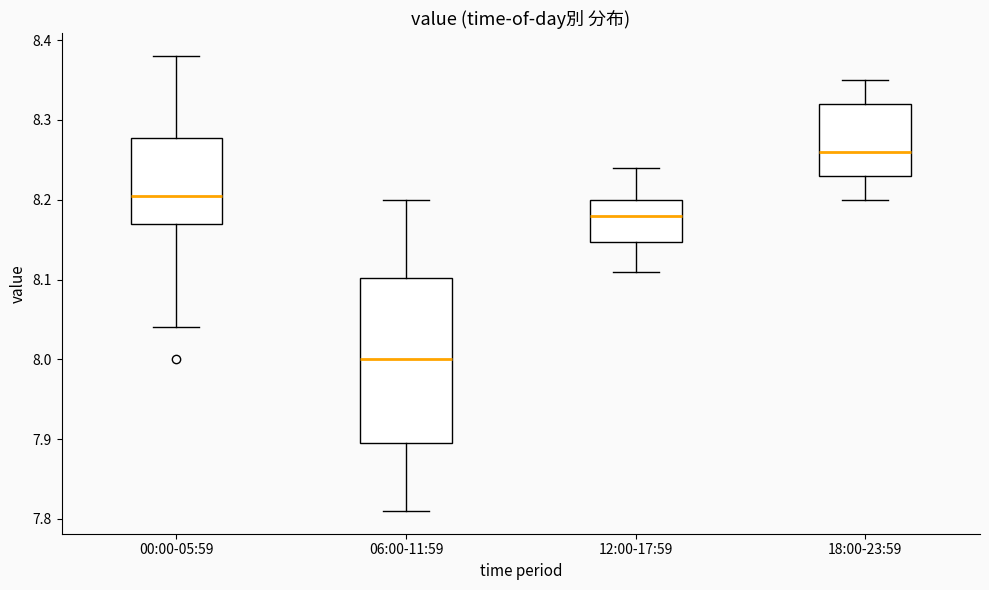

Reading left to right, read every box against the y-axis: the position of its median line, the range the box covers, and the ends of its whiskers. The values are not printed on the chart, so give them approximately, as read against the axis.

00:00-05:59: median 8.21, box 8.17 to 8.28, whiskers 8.04 to 8.38
06:00-11:59: median 8.00, box 7.90 to 8.10, whiskers 7.81 to 8.20
12:00-17:59: median 8.18, box 8.15 to 8.20, whiskers 8.11 to 8.24
18:00-23:59: median 8.26, box 8.23 to 8.32, whiskers 8.20 to 8.35